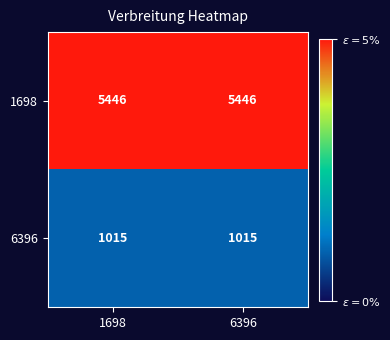

At how many categories does at least one series exceed 1564?

2